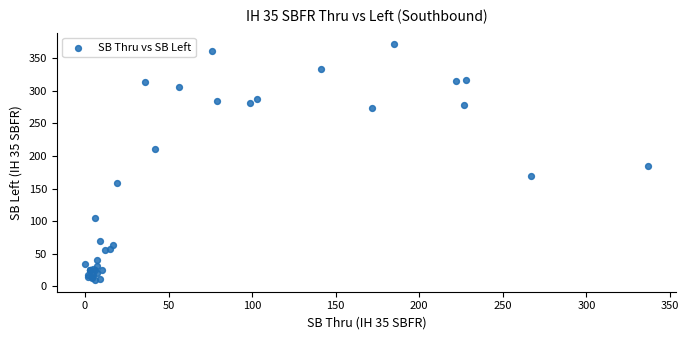

What Y value in the scatter plot is closest to 190?

185